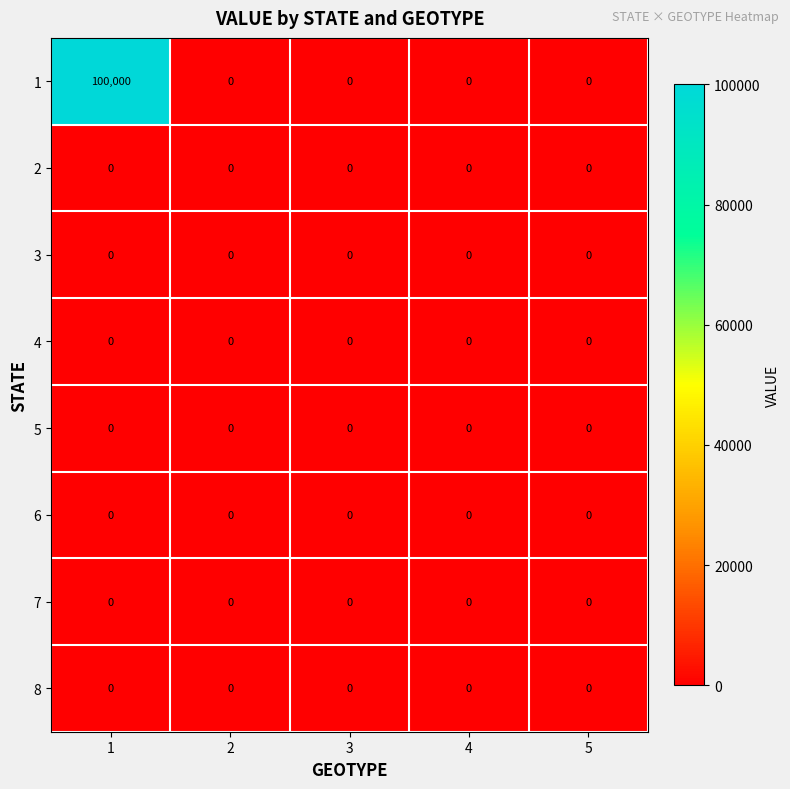

The value of 1 at 2 is 0. True or false?

True